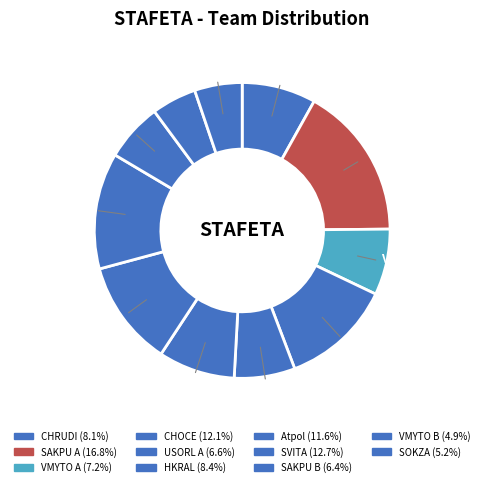

How many slices are in this pie chart?

11